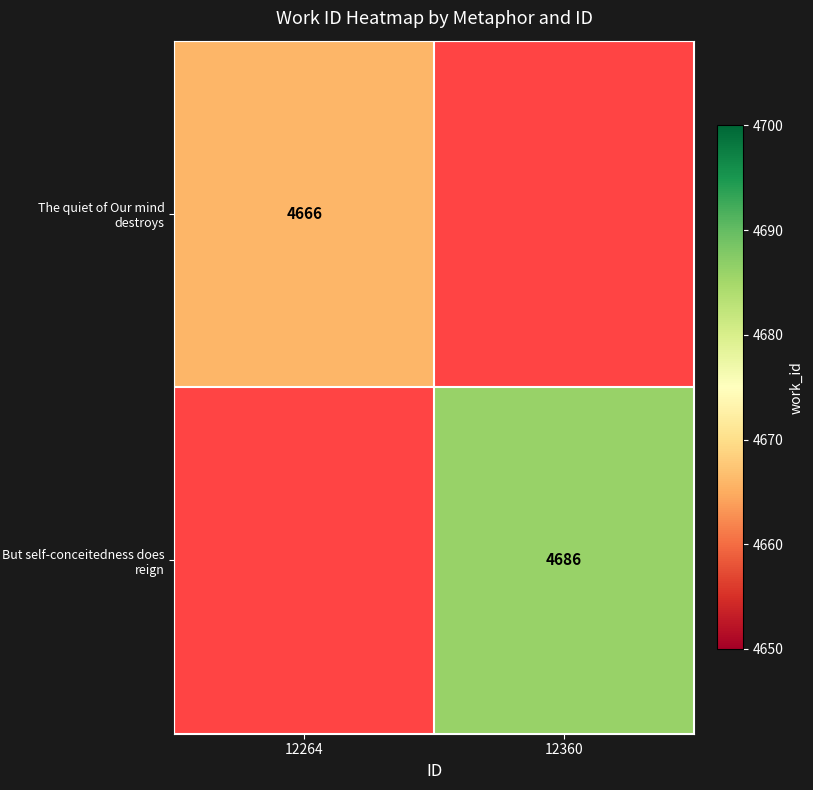

How many data points does each series have?

2